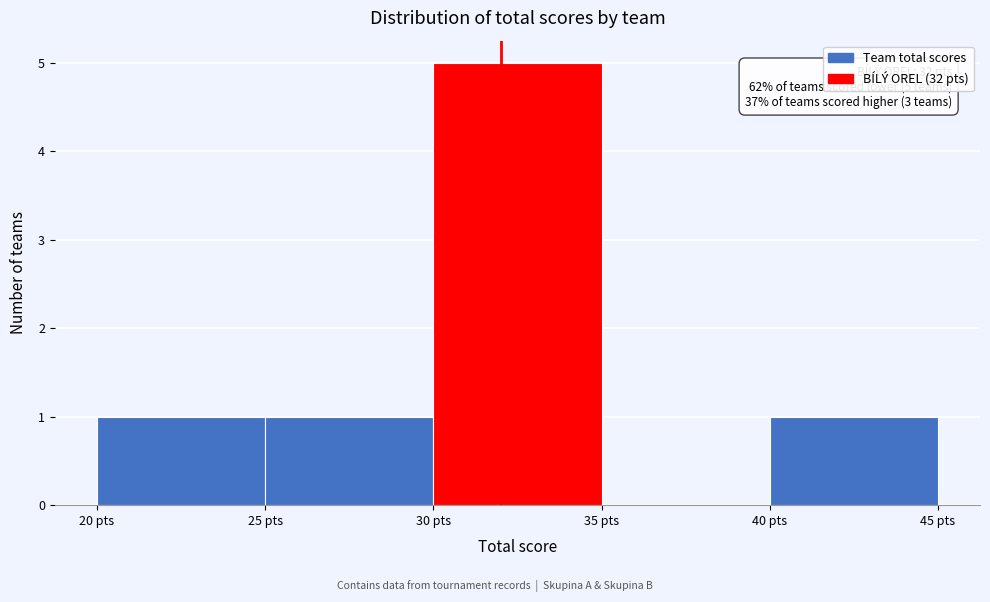

Which range on the x-axis has the tallest bar?

30 to 35